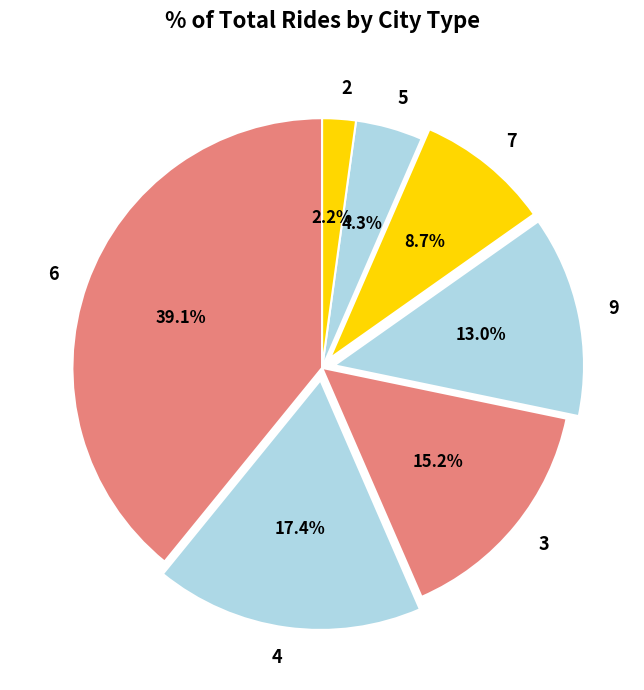

What is the smallest slice in the pie chart?

2